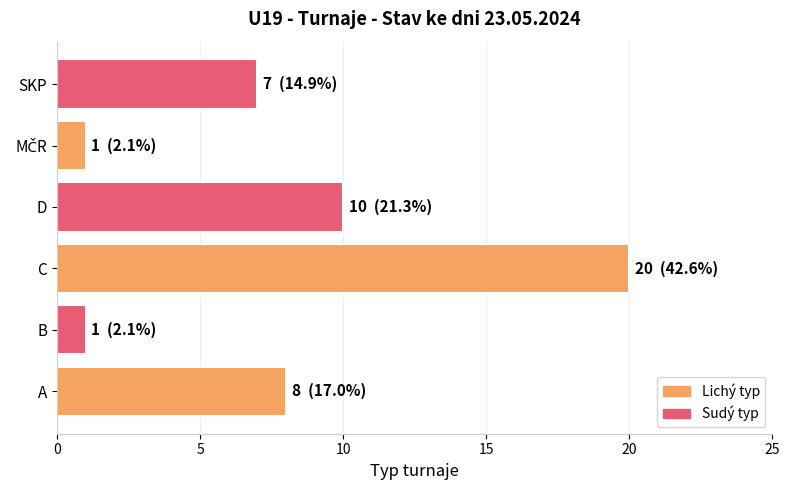

Does the chart contain stacked bars?

No